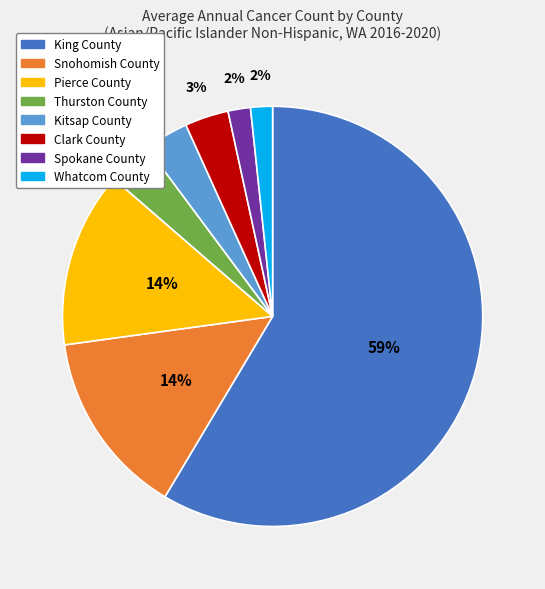

Does Kitsap County represent more than half of the total?

No